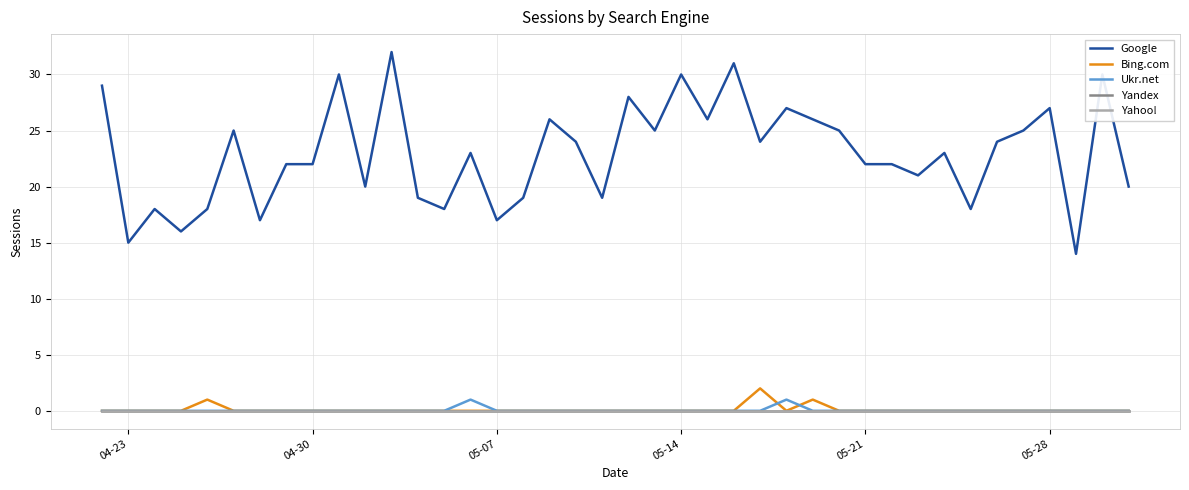

Does the chart have visible grid lines?

Yes